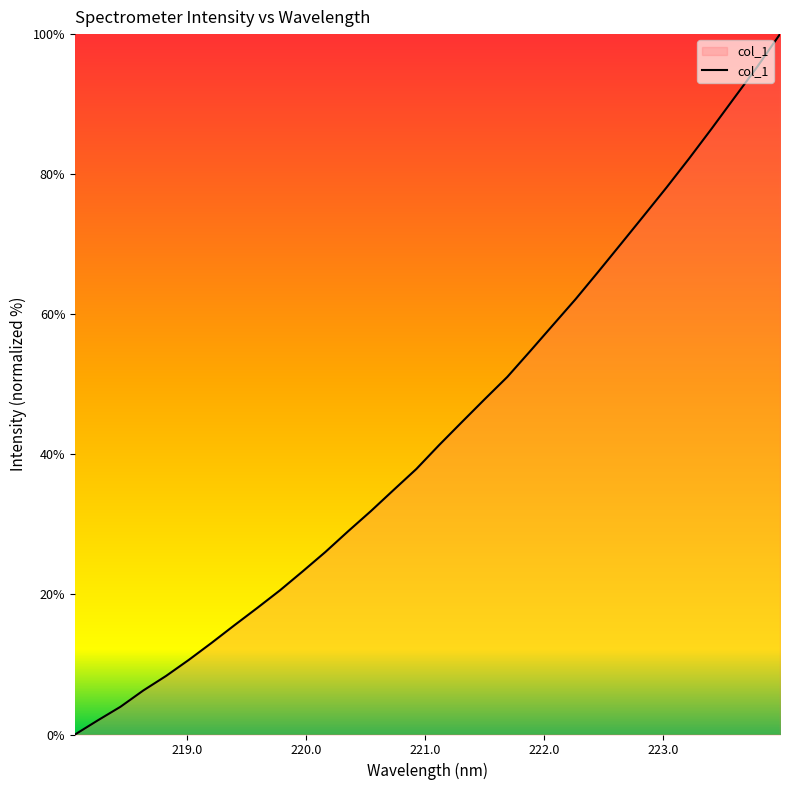

How many lines are shown in the chart?

1